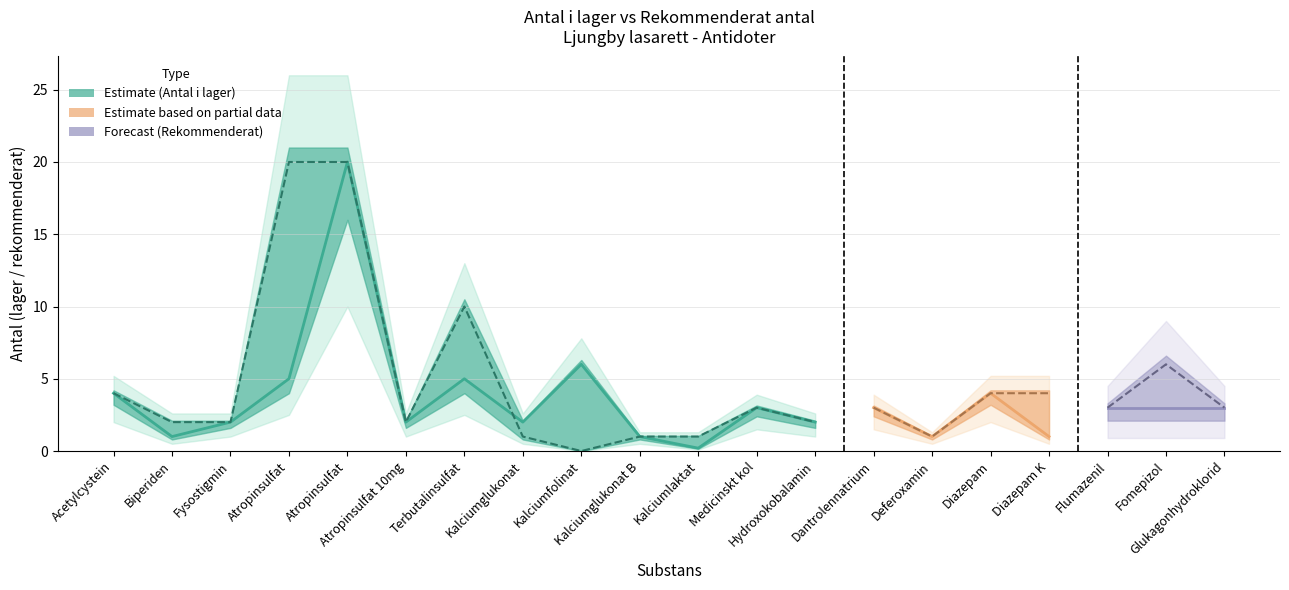

Where is antal_i_lager nearest to the value 10?

8